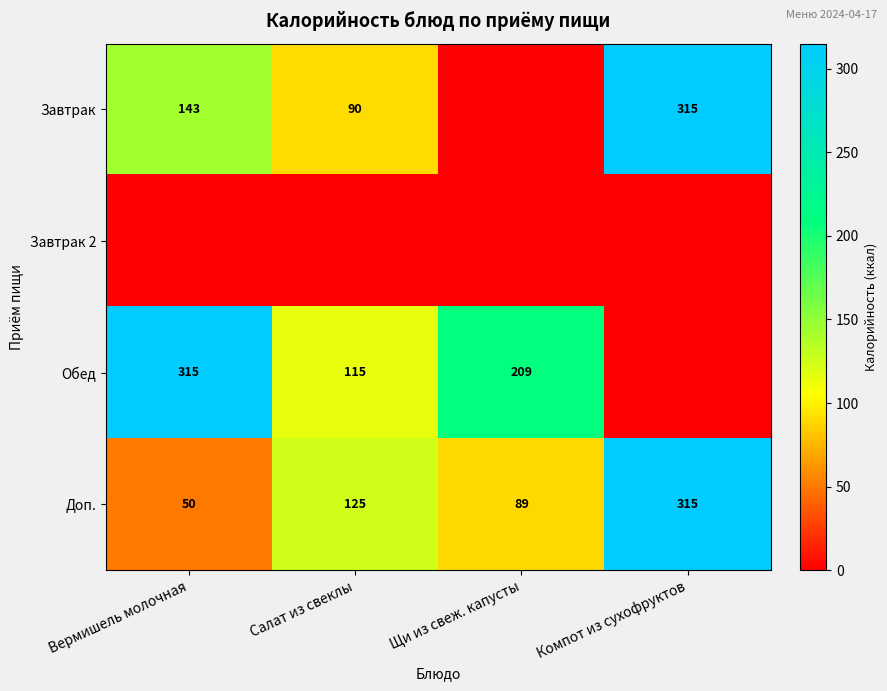

Which category has the lowest value across all series?

Щи из свеж. капусты